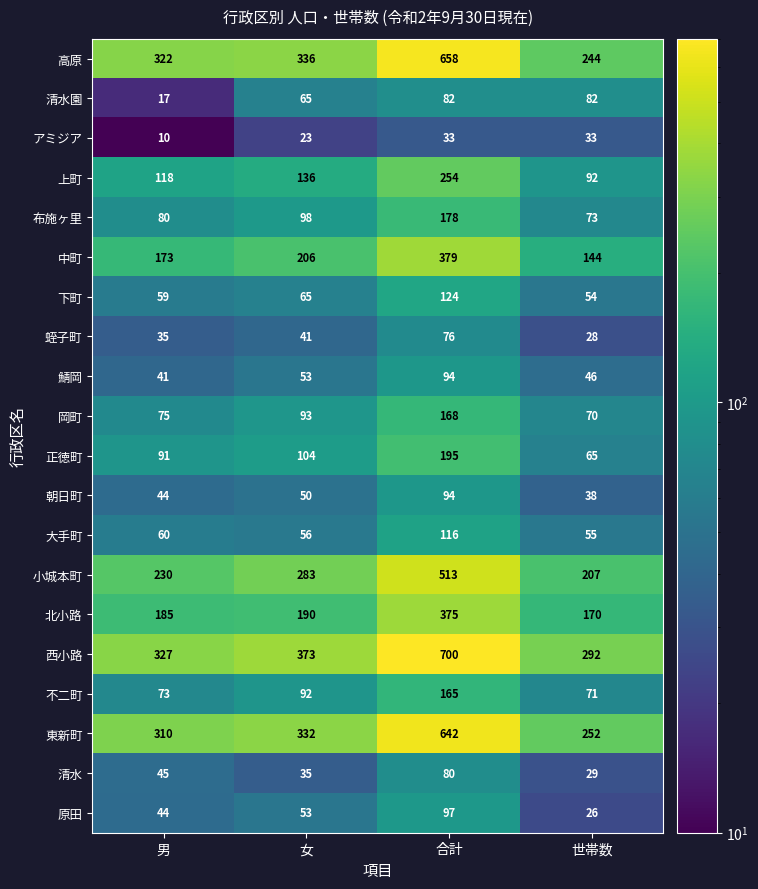

What is the spread (max minus min) of values at 男?

317